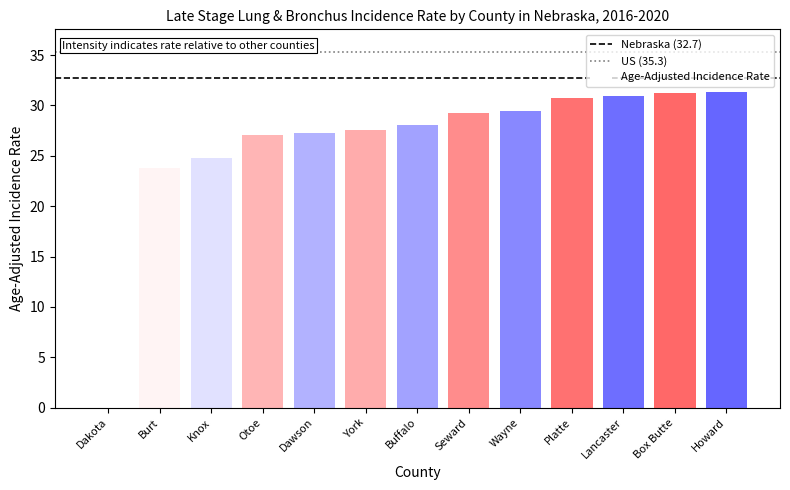

What is the average value?

28.1